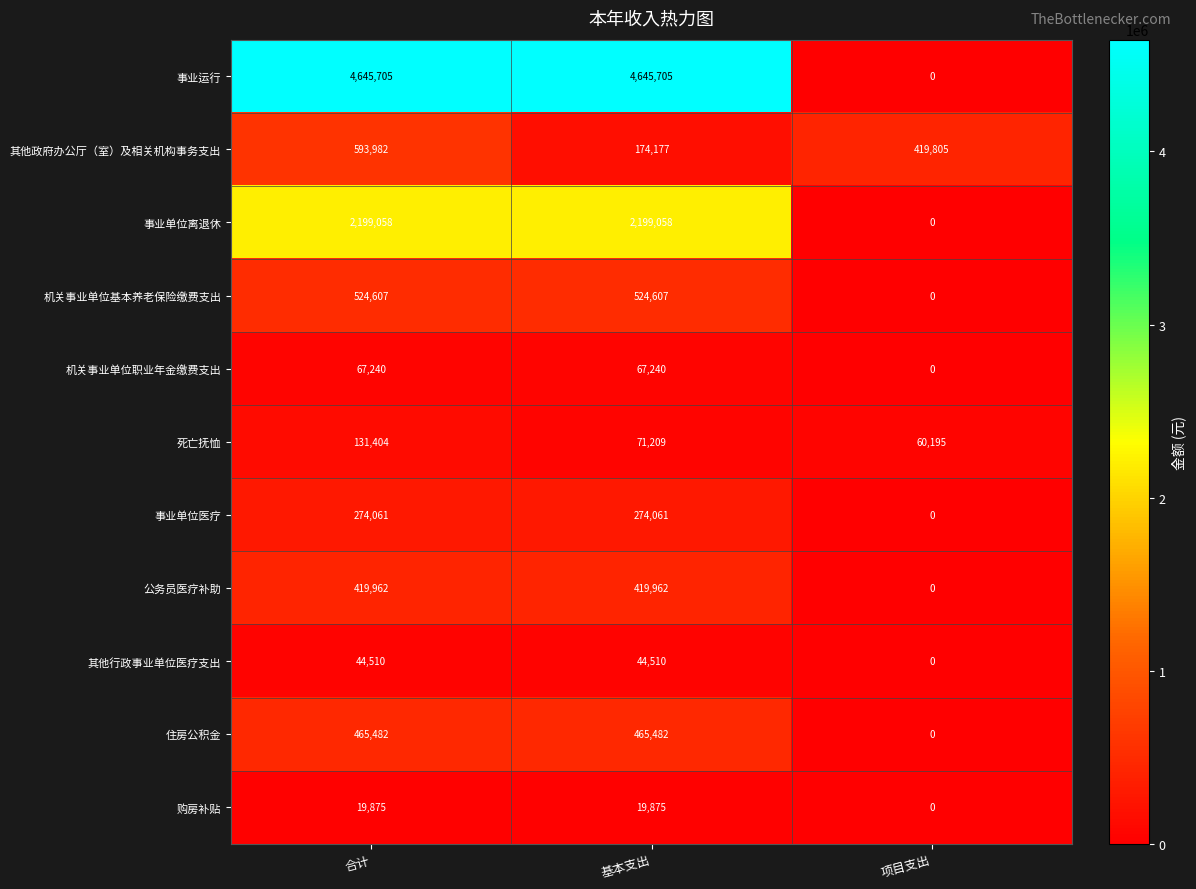

At which label does 事业运行 reach its minimum?

项目支出